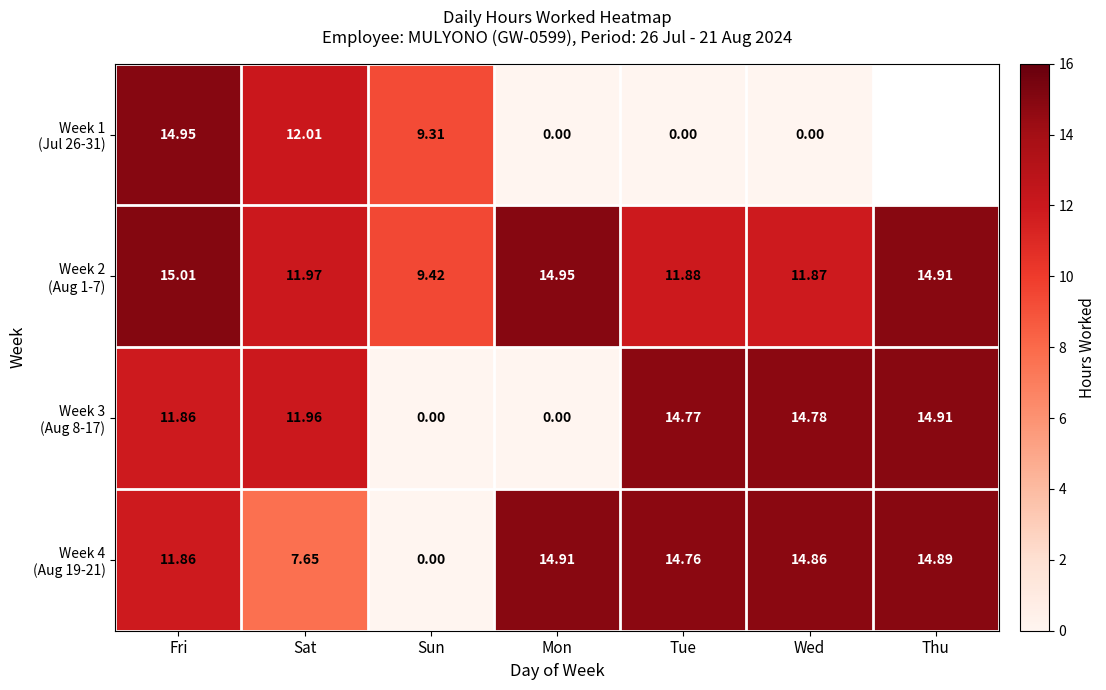

The value of Week 4 (Aug 19-21) at Wed is 14.9. True or false?

True